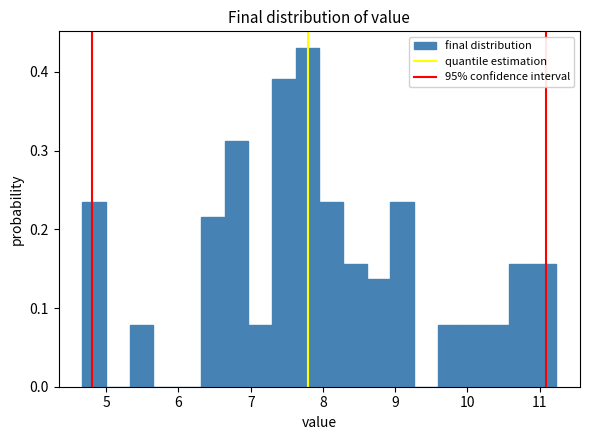

Around what value on the x-axis is the tallest bar? Give the approximate position of its centre, as read against the axis.

7.8